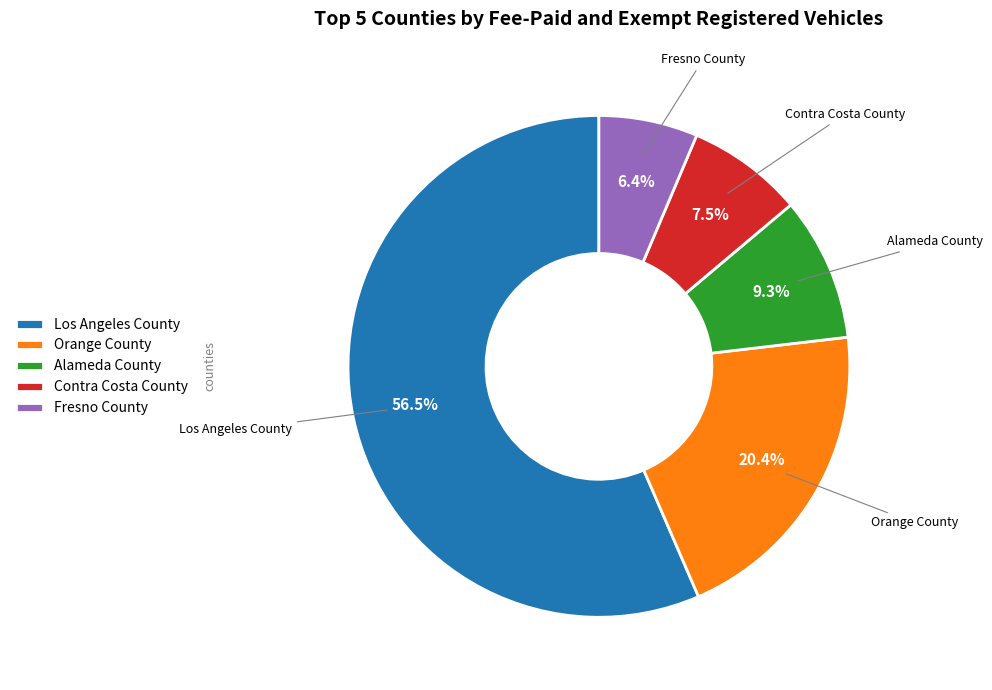

What is the largest slice in the pie chart?

Los Angeles County